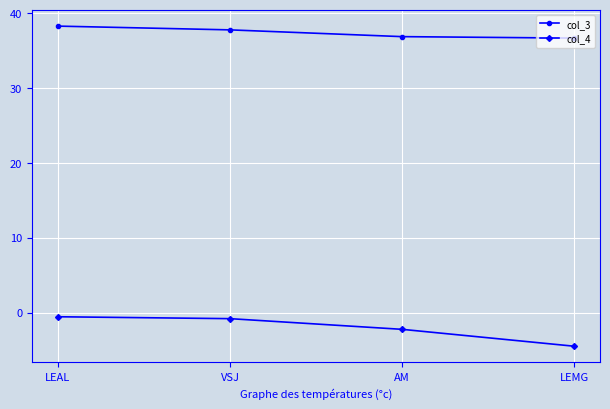

Reading left to right, what are all the values shown in this chart?

col_3: 38.3	37.8	36.9	36.7
col_4: -0.6	-0.8	-2.2	-4.5